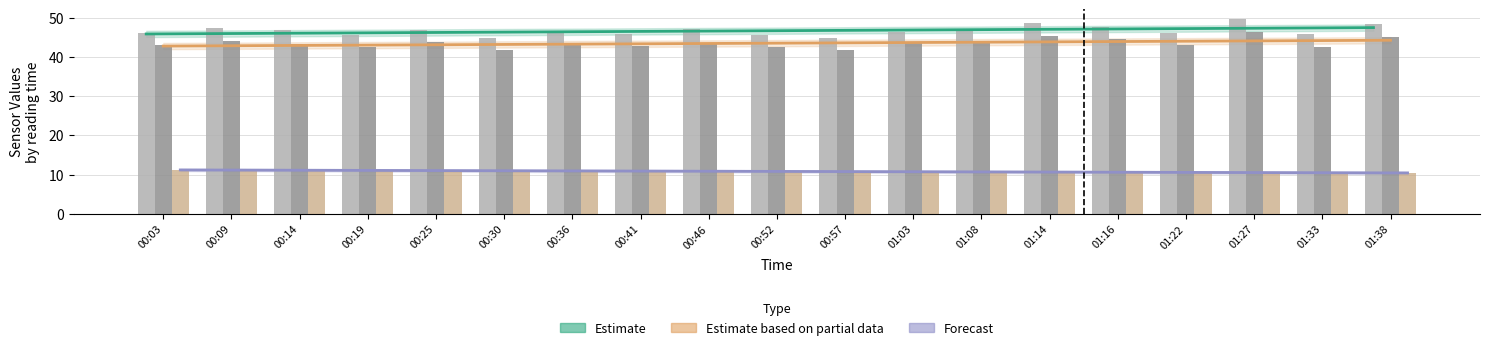

Reading left to right, what are all the values shown in this chart?

Estimate (SDS_P1): 00:03=45.8	00:09=45.9	00:14=46.0	00:19=46.1	00:25=46.2	00:30=46.3	00:36=46.3	00:41=46.4	00:46=46.5	00:52=46.6	00:57=46.7	01:03=46.8	01:08=46.9	01:14=47.0	01:16=47.1	01:22=47.2	01:27=47.2	01:33=47.3	01:38=47.4
Estimate based on partial data (SDS_P2): 00:03=42.7	00:09=42.8	00:14=42.9	00:19=43.0	00:25=43.1	00:30=43.1	00:36=43.2	00:41=43.3	00:46=43.4	00:52=43.5	00:57=43.6	01:03=43.6	01:08=43.7	01:14=43.8	01:16=43.9	01:22=44.0	01:27=44.0	01:33=44.1	01:38=44.2
Forecast (BME280_temp): 00:03=11.2	00:09=11.1	00:14=11.1	00:19=11.0	00:25=11.0	00:30=11.0	00:36=10.9	00:41=10.9	00:46=10.8	00:52=10.8	00:57=10.7	01:03=10.7	01:08=10.7	01:14=10.6	01:16=10.6	01:22=10.5	01:27=10.5	01:33=10.5	01:38=10.4
SDS_P1: 00:03=46.0	00:09=47.4	00:14=46.7	00:19=45.4	00:25=46.9	00:30=44.7	00:36=46.5	00:41=45.8	00:46=47.0	00:52=45.5	00:57=44.7	01:03=46.4	01:08=46.7	01:14=48.5	01:16=47.6	01:22=46.1	01:27=49.6	01:33=45.7	01:38=48.4
SDS_P2: 00:03=43.0	00:09=44.1	00:14=43.3	00:19=42.5	00:25=43.9	00:30=41.8	00:36=43.5	00:41=42.6	00:46=43.5	00:52=42.5	00:57=41.6	01:03=43.4	01:08=43.7	01:14=45.2	01:16=44.4	01:22=42.9	01:27=46.4	01:33=42.5	01:38=45.0
BME280_temperature: 00:03=11.2	00:09=11.2	00:14=11.1	00:19=11.0	00:25=11.1	00:30=10.9	00:36=10.9	00:41=10.9	00:46=10.8	00:52=10.7	00:57=10.7	01:03=10.7	01:08=10.7	01:14=10.7	01:16=10.4	01:22=10.6	01:27=10.6	01:33=10.4	01:38=10.4